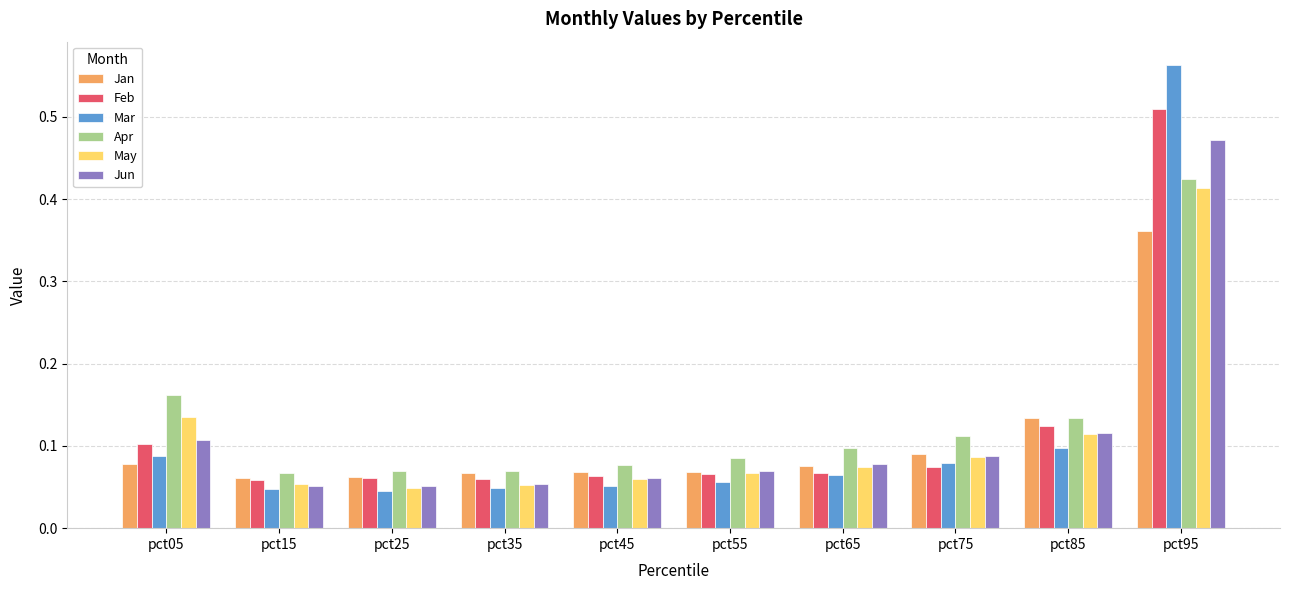

What is the sum of all Jan values?

1.1